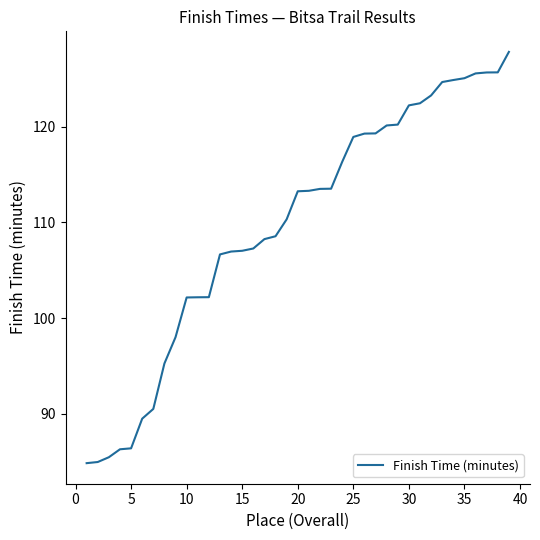

What is the smallest value displayed?

84.8